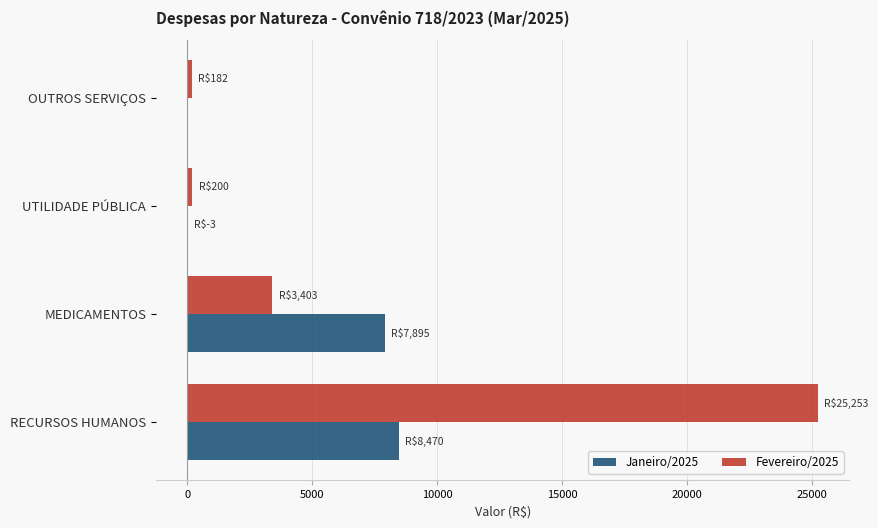

What is the sum of all Fevereiro/2025 values?

29037.3